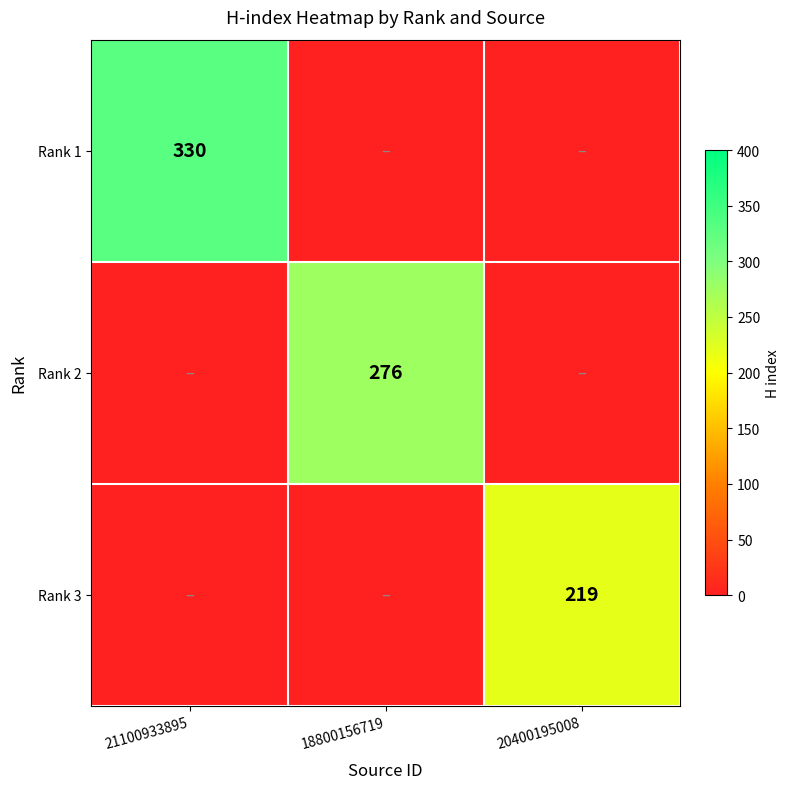

True or false: Rank 2 has a value of 276 at 18800156719.

True